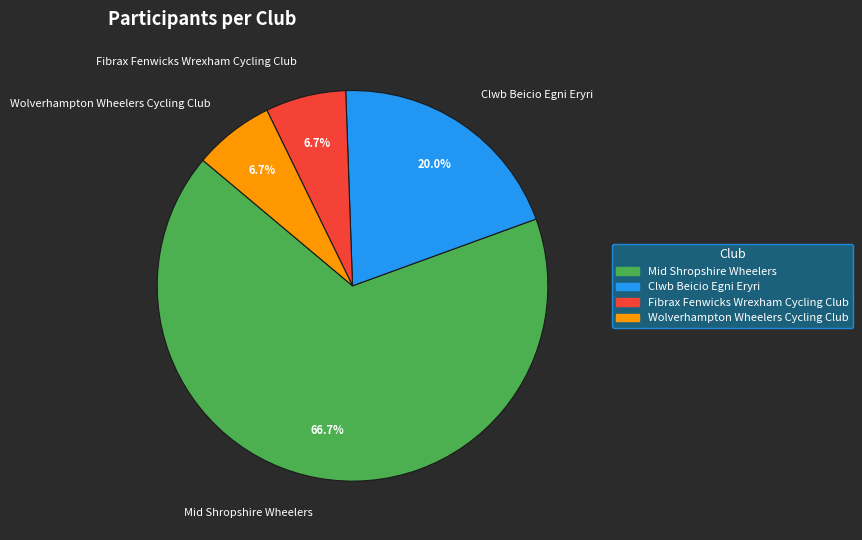

How many segments does this pie chart have?

4